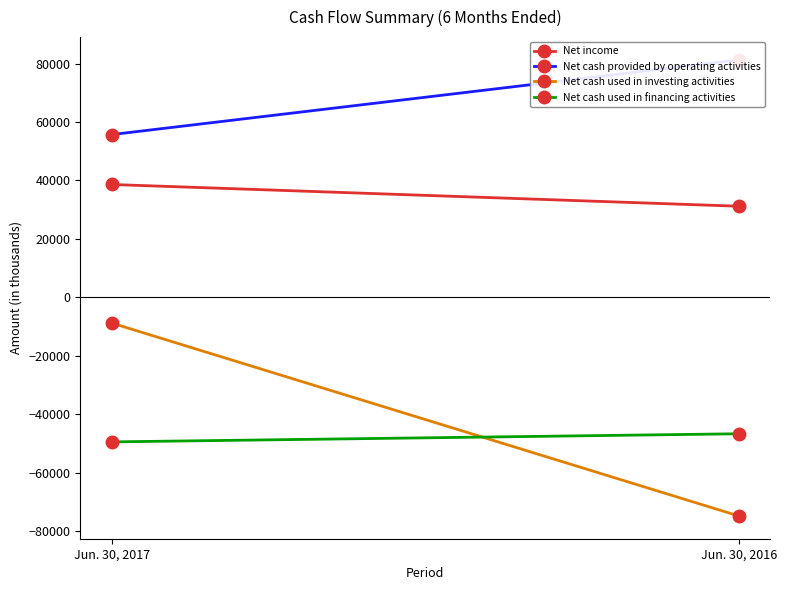

Is this an area chart (filled region under the line)?

No